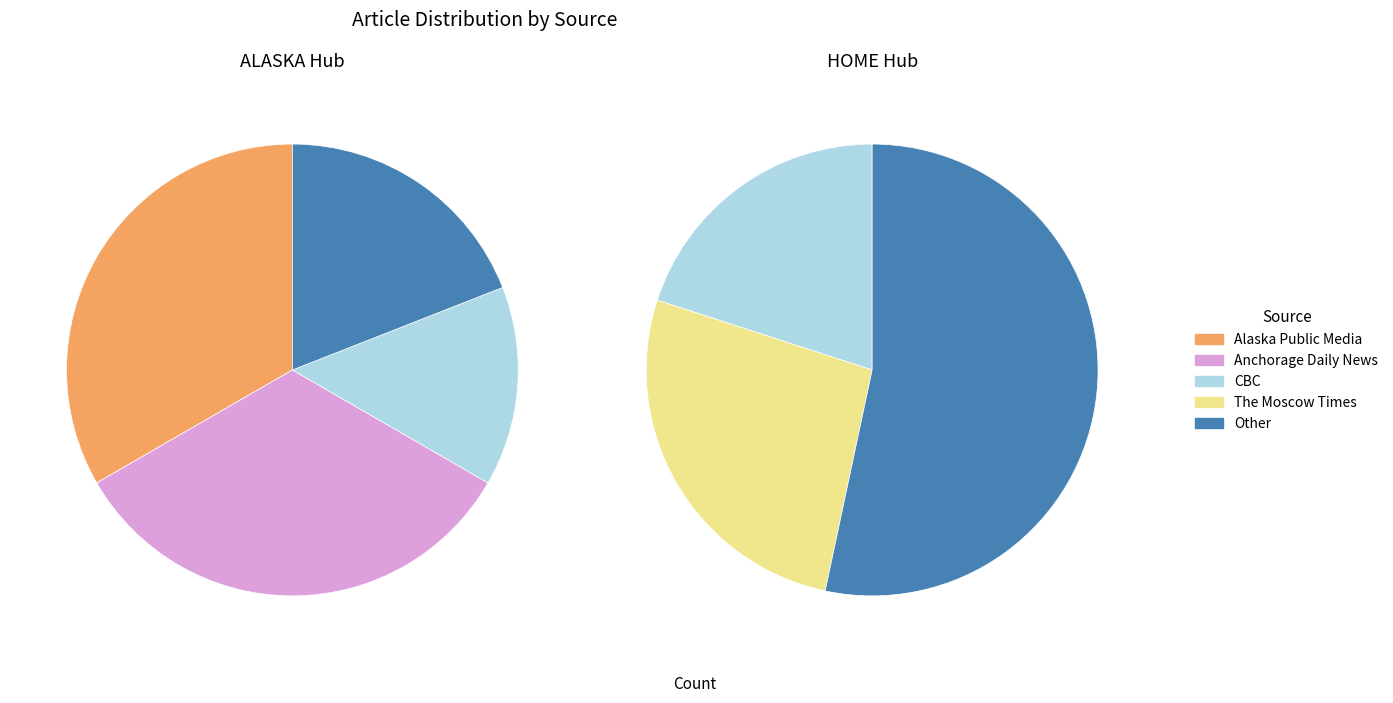

Which category has the biggest portion of the pie?

Alaska Public Media